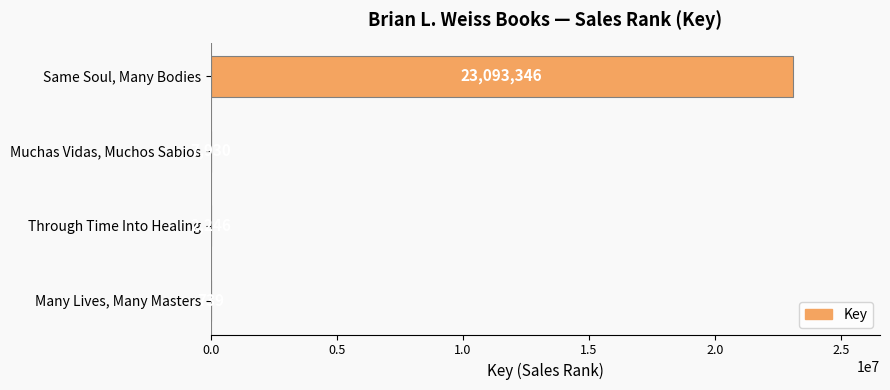

What is the sum of all values?

23104261